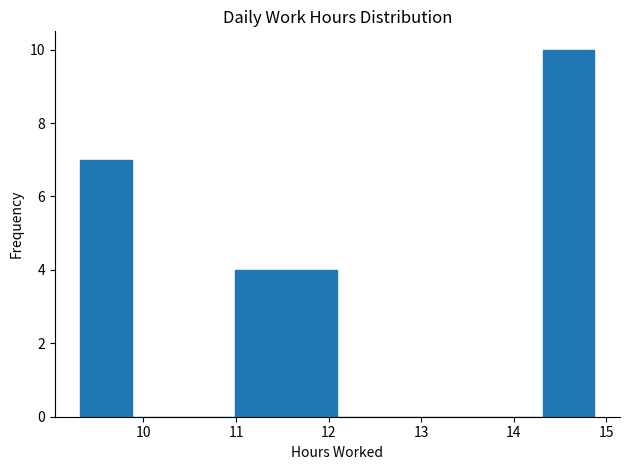

Reading left to right, transcribe this chart: for each bar, give the range it covers on the x-axis and its height. Neither the bar edges nor the heights are printed on the chart, so give them approximately, as read against the axes.

9.3 to 9.9: 7
9.9 to 10.4: 0
10.4 to 11.0: 0
11.0 to 11.5: 4
11.5 to 12.1: 4
12.1 to 12.7: 0
12.7 to 13.2: 0
13.2 to 13.8: 0
13.8 to 14.3: 0
14.3 to 14.9: 10